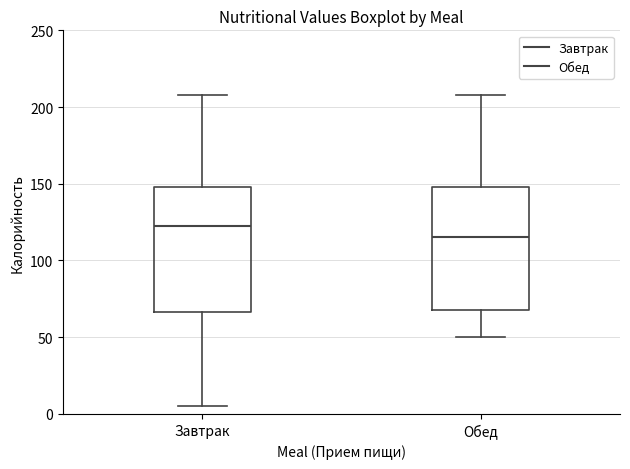

Which box's median line is the lowest?

Обед